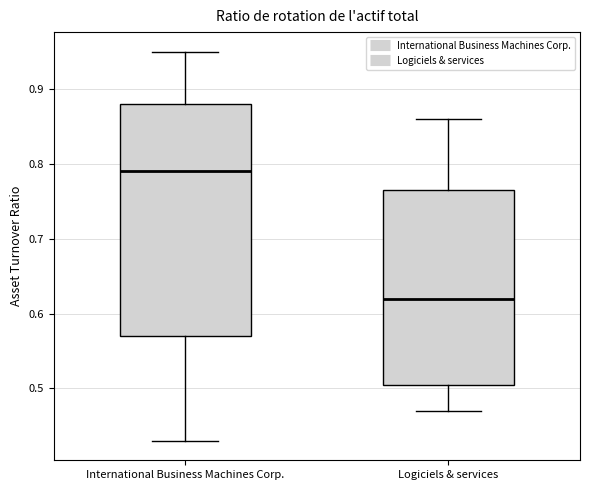

Where does the median line of the box for International Business Machines Corp. sit on the y-axis? The values are not printed on the chart, so give them approximately, as read against the axis.

0.79